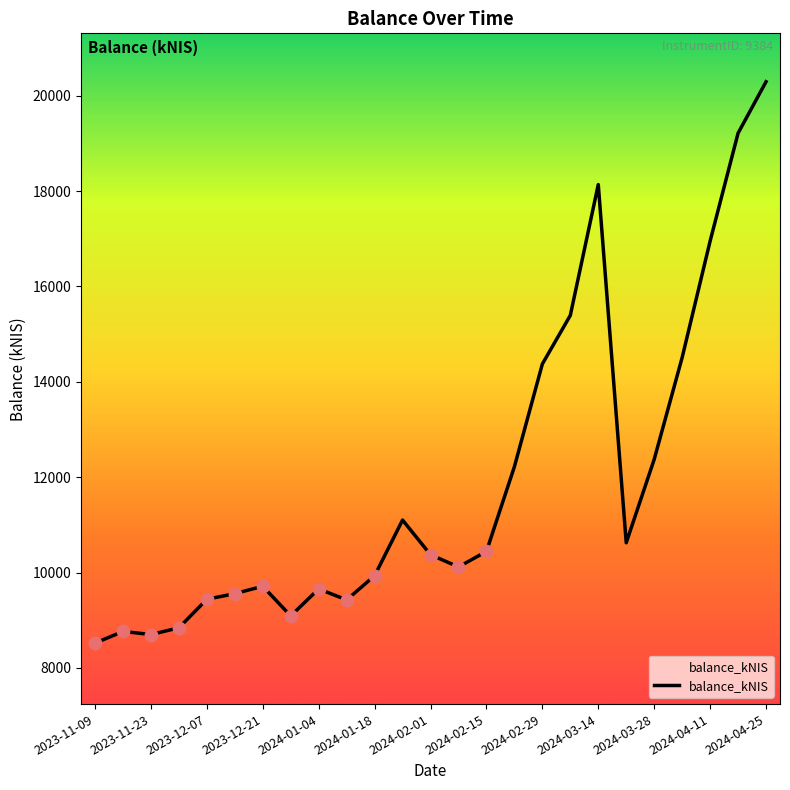

What is the difference between the maximum and minimum values?

11772.1